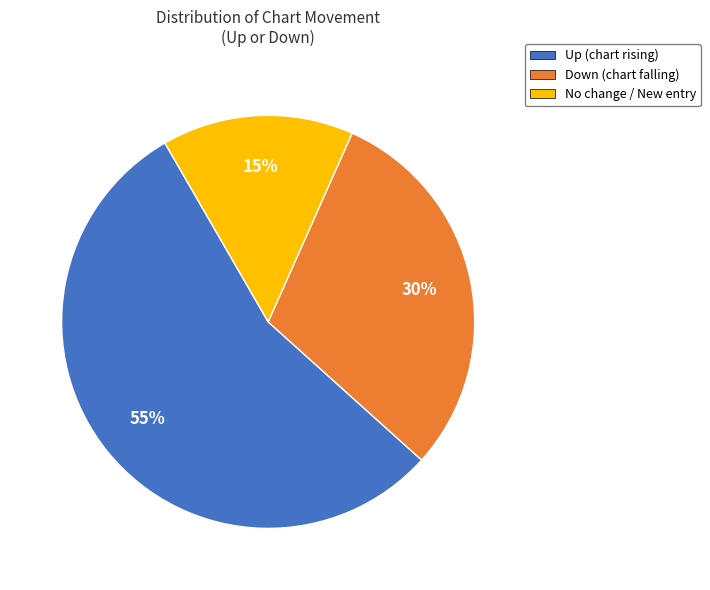

Is there any slice that represents more than half of the pie?

Yes